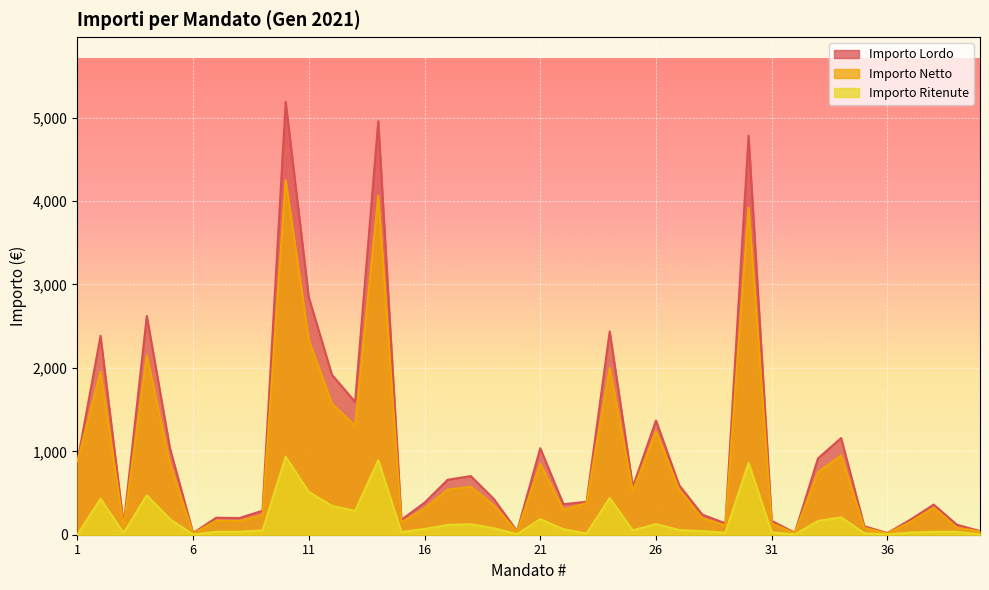

What is the total value across all series at 34?

2318